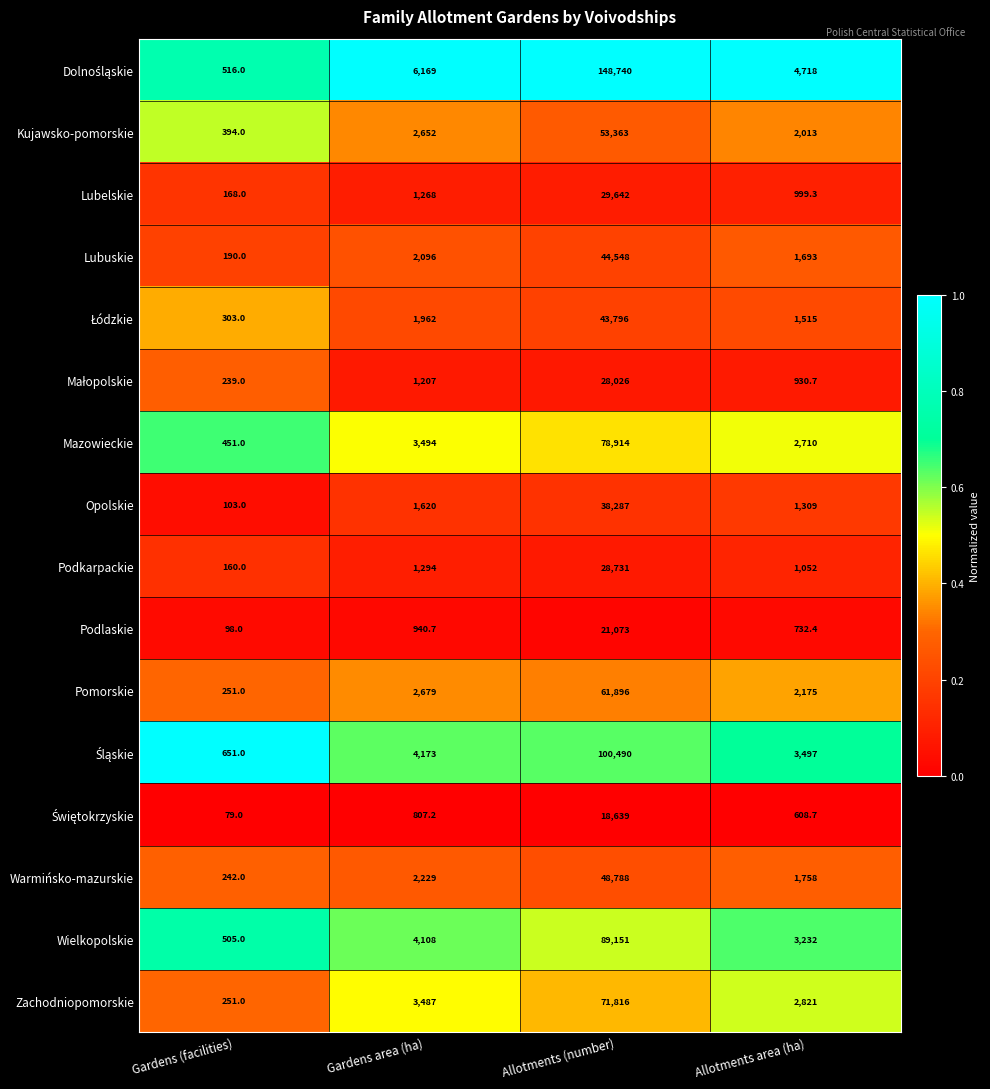

Which label corresponds to the largest value in the chart?

Allotments (number)